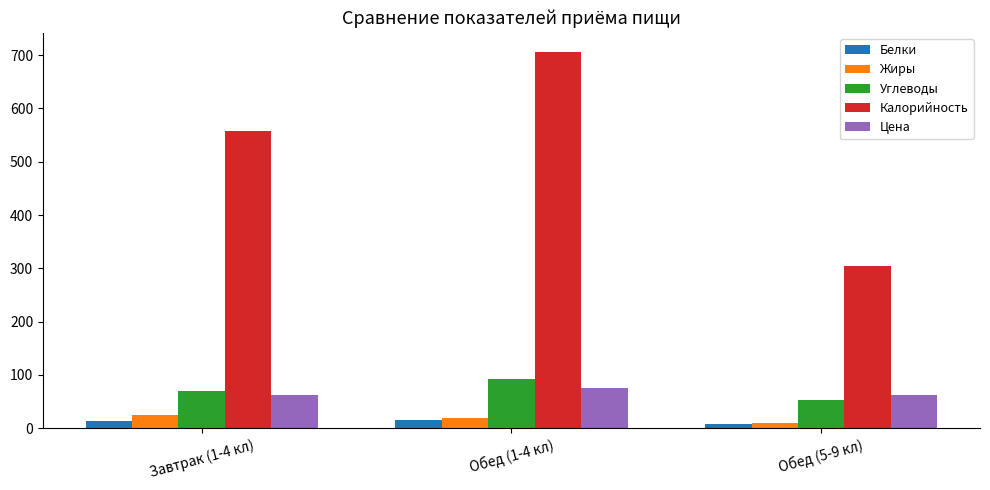

Which series has the largest total across all categories?

Калорийность